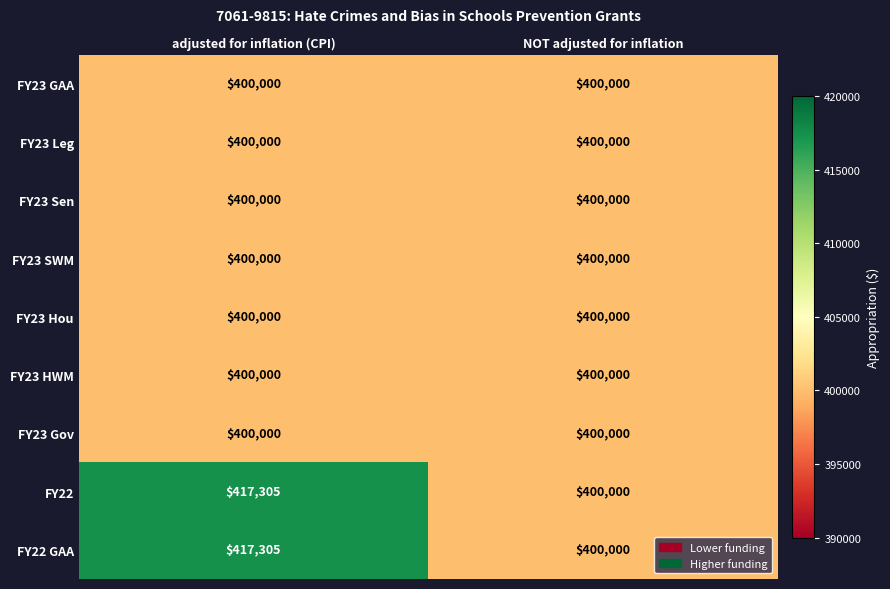

At which category is the sum across all series the highest?

adjusted for inflation (CPI)